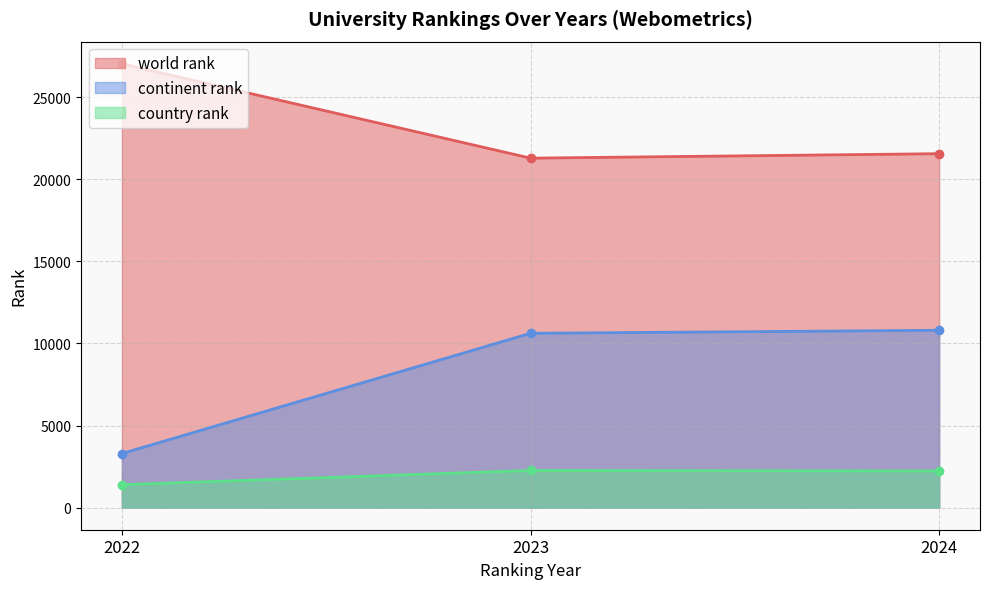

What is the difference between the country rank values at 2024 and 2023?

34